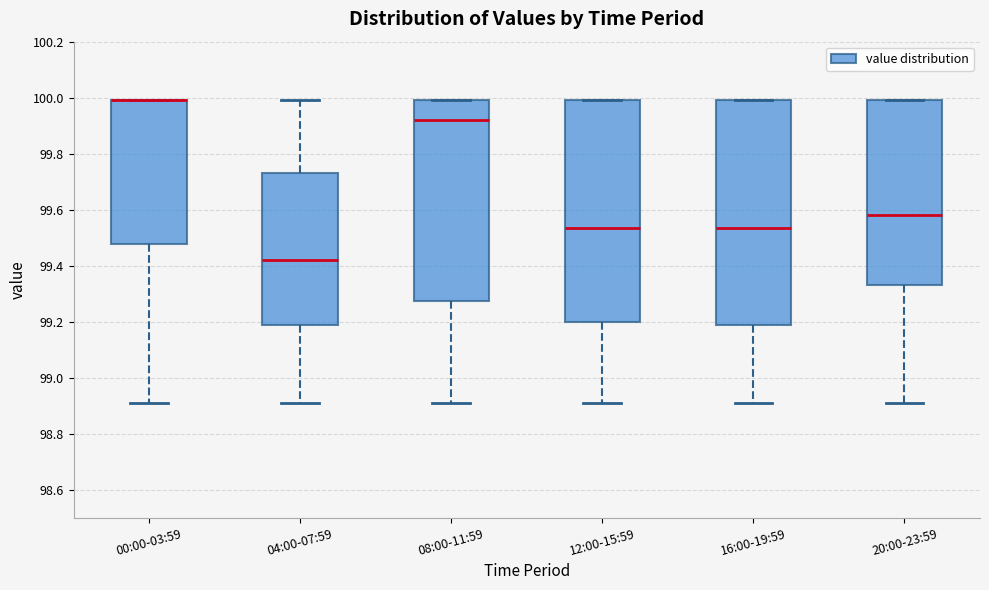

Where is the upper edge of the box for 12:00-15:59 on the y-axis? The values are not printed on the chart, so give them approximately, as read against the axis.

100.00